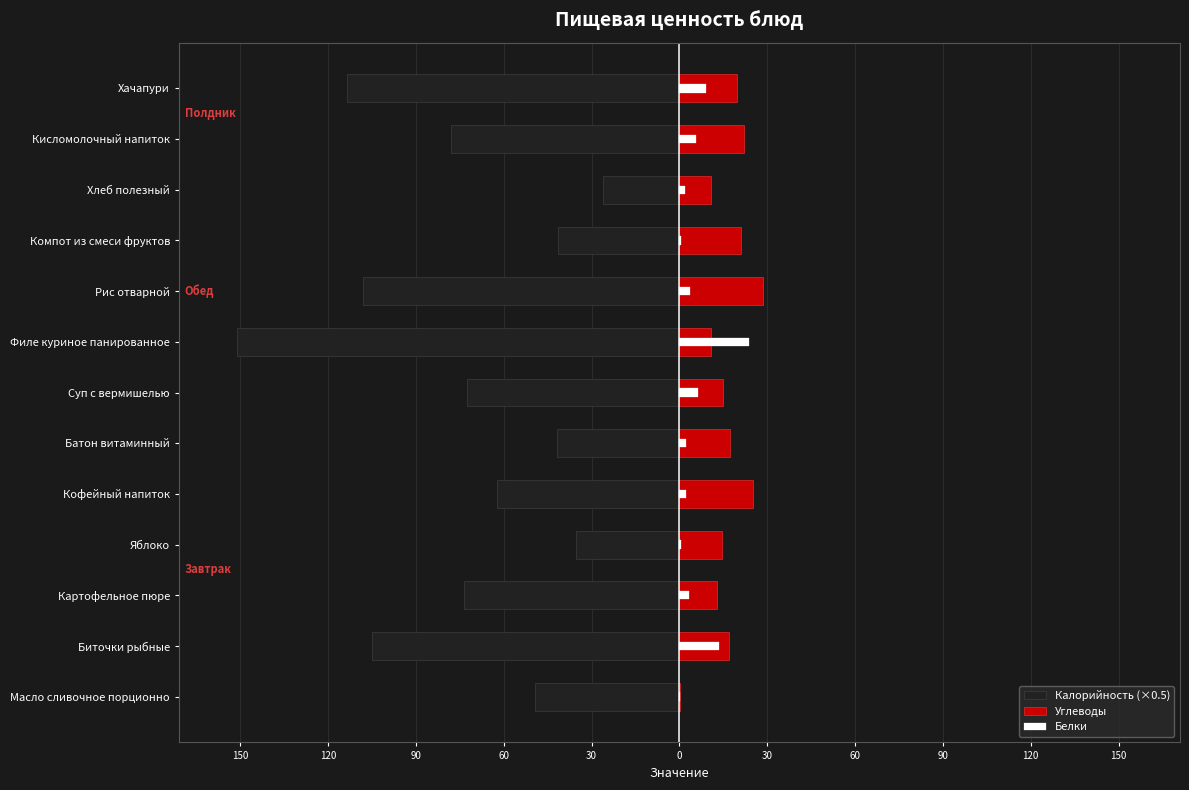

Rank the series by their maximum value, from highest to lowest.

Углеводы, Белки, Калорийность (×0.5)